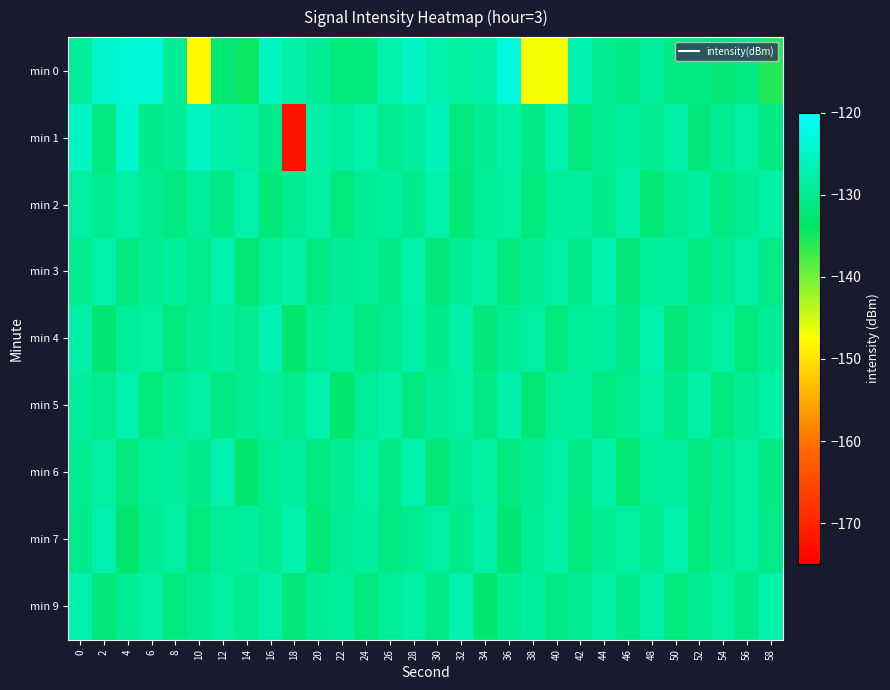

Reading left to right, what are all the values shown in this chart?

min 0: 0=-129.0	2=-124.6	4=-123.9	6=-123.4	8=-129.4	10=-148.0	12=-132.5	14=-134.4	16=-125.6	18=-127.8	20=-129.4	22=-131.9	24=-131.7	26=-127.4	28=-125.1	30=-127.4	32=-128.5	34=-127.7	36=-123.2	38=-147.0	40=-147.2	42=-126.9	44=-130.0	46=-130.8	48=-128.7	50=-131.2	52=-131.2	54=-132.6	56=-131.0	58=-135.7
min 1: 0=-125.4	2=-131.3	4=-124.5	6=-130.5	8=-129.7	10=-125.3	12=-127.8	14=-128.6	16=-130.6	18=-172.6	20=-128.0	22=-129.0	24=-127.5	26=-130.2	28=-128.8	30=-126.3	32=-131.5	34=-129.7	36=-128.1	38=-130.9	40=-127.3	42=-131.8	44=-129.4	46=-128.6	48=-130.1	50=-127.9	52=-132.0	54=-129.5	56=-128.3	58=-131.1
min 2: 0=-128.5	2=-130.2	4=-127.8	6=-129.6	8=-131.3	10=-128.9	12=-130.7	14=-127.4	16=-132.1	18=-129.8	20=-128.2	22=-131.6	24=-129.3	26=-128.7	28=-130.4	30=-127.6	32=-132.3	34=-129.1	36=-128.4	38=-131.9	40=-129.0	42=-128.8	44=-130.5	46=-127.7	48=-132.5	50=-129.9	52=-128.6	54=-131.2	56=-129.7	58=-128.1
min 3: 0=-130.1	2=-127.3	4=-131.8	6=-129.4	8=-128.6	10=-130.3	12=-127.1	14=-132.6	16=-129.2	18=-128.0	20=-131.4	22=-129.6	24=-128.9	26=-130.8	28=-127.5	30=-132.2	32=-129.3	34=-128.5	36=-131.7	38=-129.8	40=-128.3	42=-130.6	44=-127.2	46=-132.4	48=-129.0	50=-128.7	52=-131.1	54=-129.5	56=-128.2	58=-130.9
min 4: 0=-127.9	2=-132.7	4=-129.1	6=-128.4	8=-131.5	10=-129.7	12=-128.8	14=-130.2	16=-127.0	18=-132.8	20=-129.4	22=-128.6	24=-131.3	26=-129.9	28=-128.1	30=-130.5	32=-127.8	34=-132.0	36=-129.6	38=-128.3	40=-131.8	42=-129.2	44=-128.9	46=-130.7	48=-127.6	50=-132.1	52=-129.8	54=-128.5	56=-131.6	58=-129.3
min 5: 0=-128.7	2=-130.0	4=-127.4	6=-131.9	8=-129.5	10=-128.2	12=-131.0	14=-129.6	16=-128.8	18=-130.3	20=-127.2	22=-133.0	24=-129.3	26=-128.0	28=-131.4	30=-129.7	32=-128.4	34=-130.8	36=-127.7	38=-132.5	40=-129.1	42=-128.6	44=-131.2	46=-129.9	48=-128.3	50=-130.6	52=-127.9	54=-131.7	56=-129.4	58=-128.1
min 6: 0=-129.8	2=-128.5	4=-131.6	6=-129.2	8=-128.9	10=-130.4	12=-127.3	14=-132.9	16=-129.5	18=-128.7	20=-131.0	22=-129.6	24=-128.1	26=-130.7	28=-127.5	30=-132.3	32=-129.3	34=-128.4	36=-131.5	38=-129.8	40=-128.2	42=-130.9	44=-127.8	46=-132.6	48=-129.0	50=-128.6	52=-131.3	54=-129.7	56=-128.5	58=-131.1
min 7: 0=-130.5	2=-127.1	4=-133.2	6=-129.4	8=-128.3	10=-131.7	12=-129.1	14=-128.8	16=-130.2	18=-127.4	20=-132.4	22=-129.5	24=-128.6	26=-131.0	28=-129.9	30=-128.2	32=-130.6	34=-127.7	36=-132.7	38=-129.3	40=-128.0	42=-131.8	44=-129.6	46=-128.4	48=-130.3	50=-127.6	52=-131.9	54=-129.7	56=-128.5	58=-130.8
min 9: 0=-127.2	2=-132.2	4=-129.6	6=-128.3	8=-131.4	10=-129.8	12=-128.5	14=-130.1	16=-127.9	18=-132.0	20=-129.3	22=-128.7	24=-131.6	26=-129.2	28=-128.1	30=-130.9	32=-127.3	34=-132.8	36=-129.5	38=-128.6	40=-131.1	42=-129.9	44=-128.2	46=-130.4	48=-127.7	50=-131.5	52=-129.8	54=-128.4	56=-130.7	58=-127.6